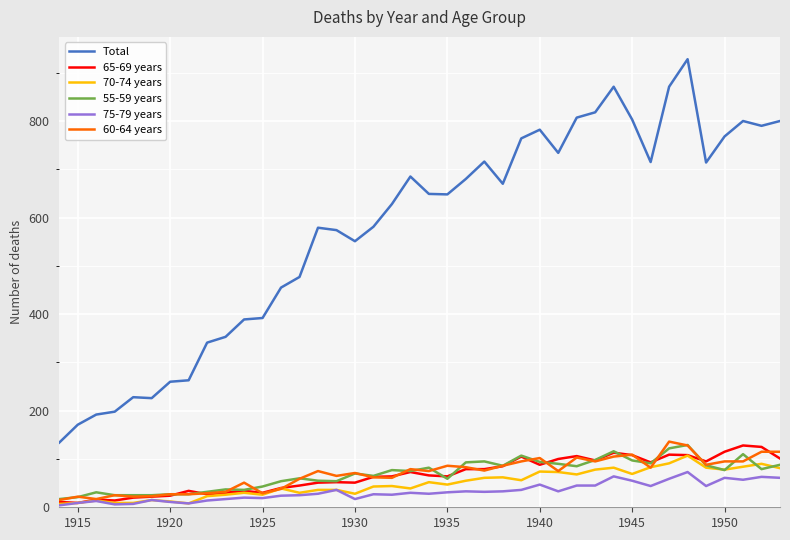

What is the greatest value displayed?

928